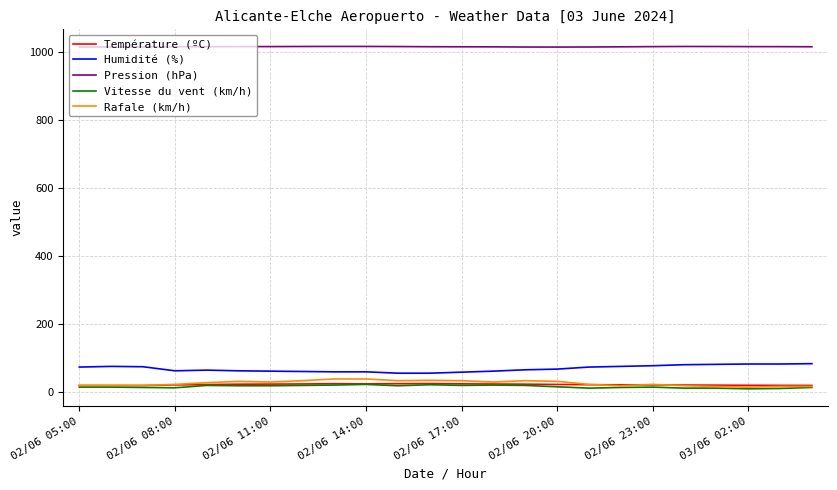

Which series has the largest total across all categories?

Pression (hPa)